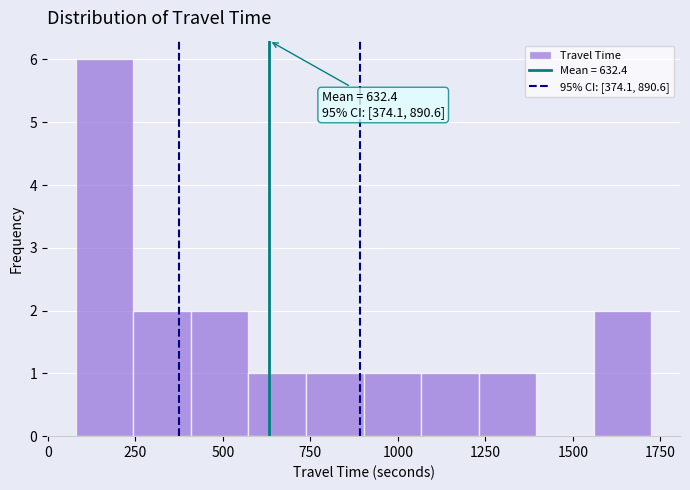

Around what value on the x-axis is the tallest bar? Give the approximate position of its centre, as read against the axis.

150